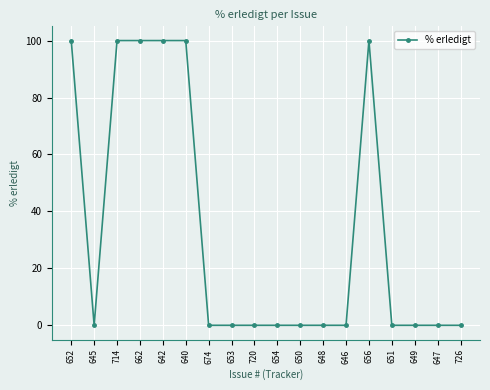

Reading right to left, extract all data points from this chart.

0	0	0	0	100	0	0	0	0	0	0	0	100	100	100	100	0	100